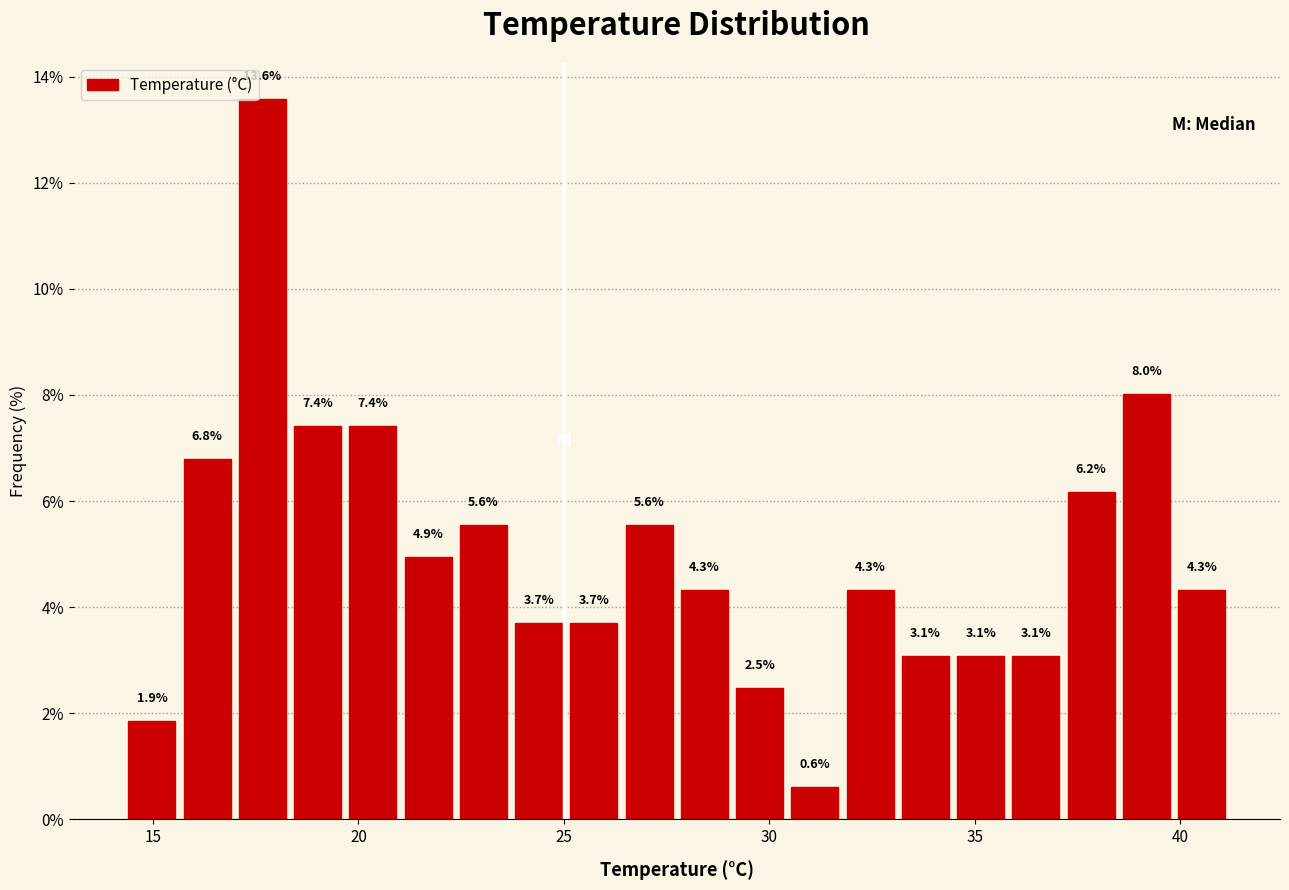

Read against the x-axis, roughly where is the centre of the tallest bar?

17.5